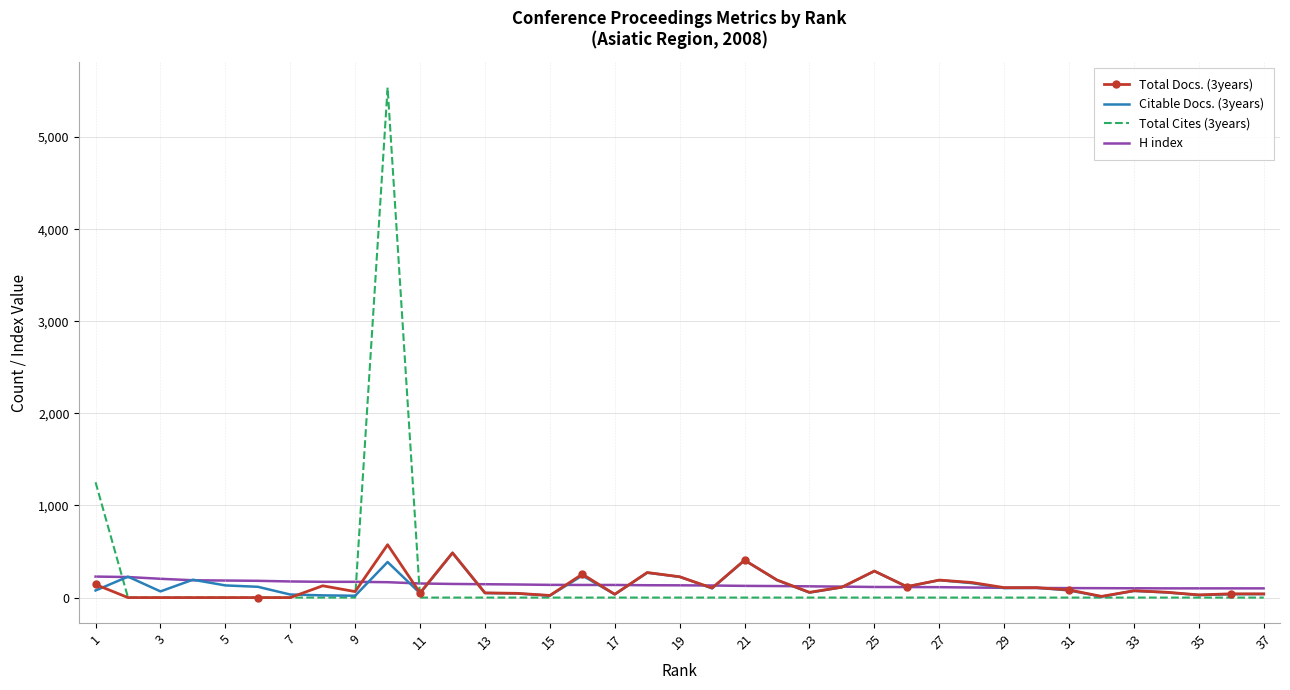

True or false: Total Cites (3years) and H index cross at least once.

True